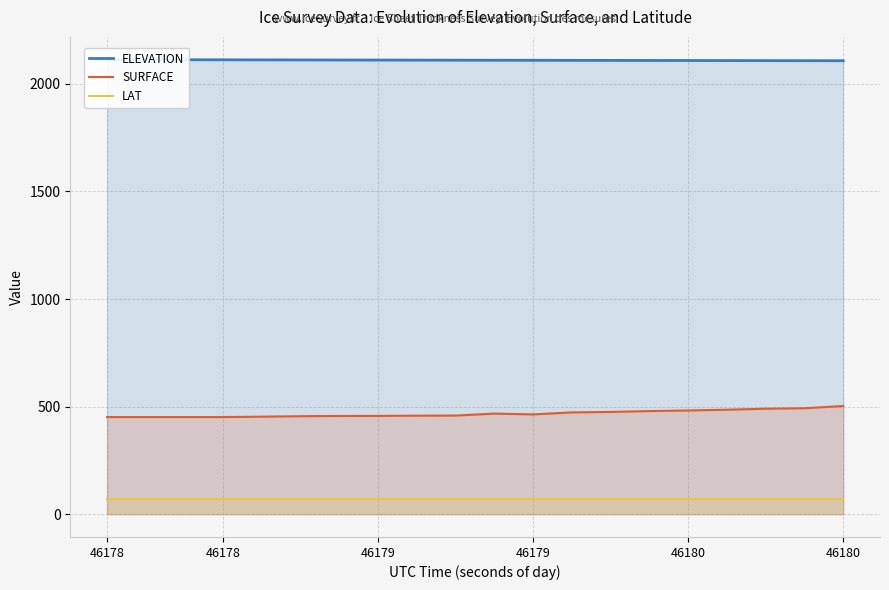

Which category has the highest value in the LAT series?

46178